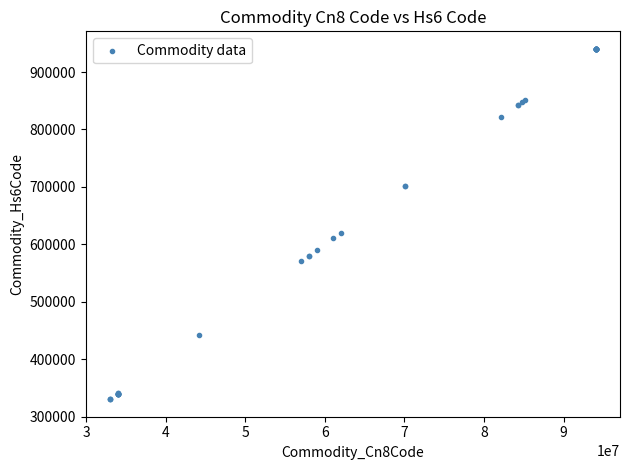

What Y value in the scatter plot is closest to 635305?

620449